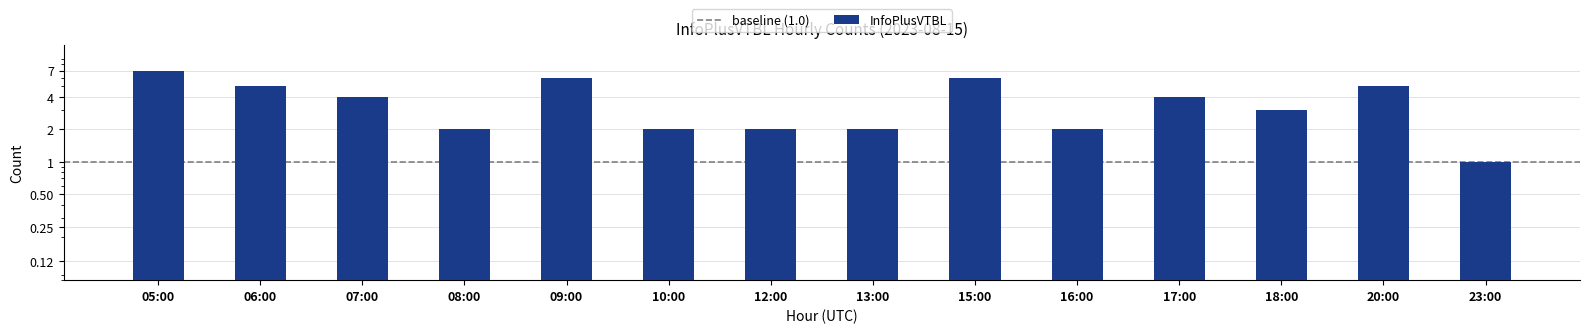

Does the chart contain stacked bars?

No